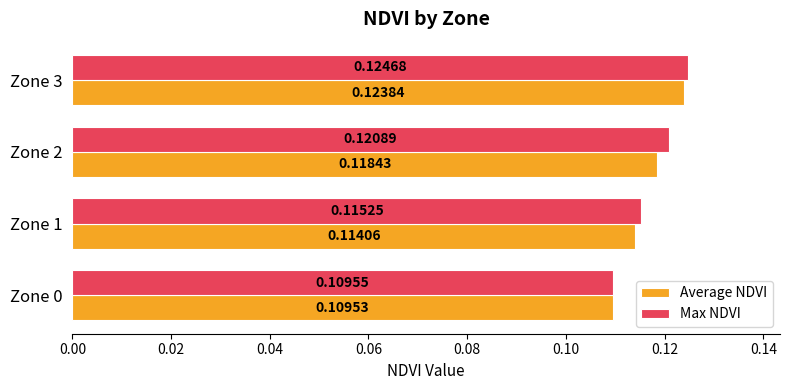

List the labels in order of Max NDVI value, smallest first.

Zone 0, Zone 1, Zone 2, Zone 3